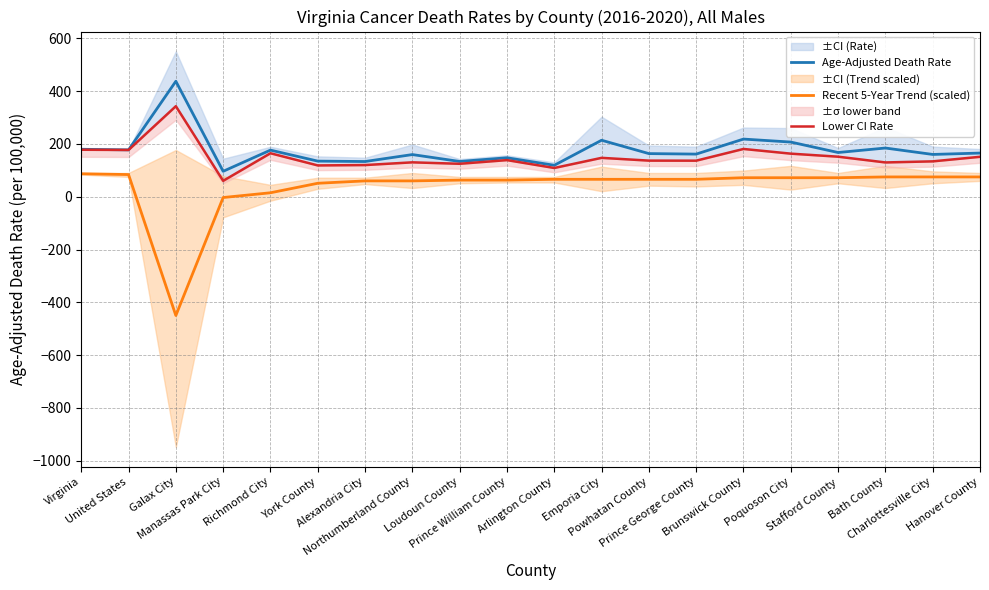

Which series has the widest spread of values?

Recent 5-Year Trend (scaled)